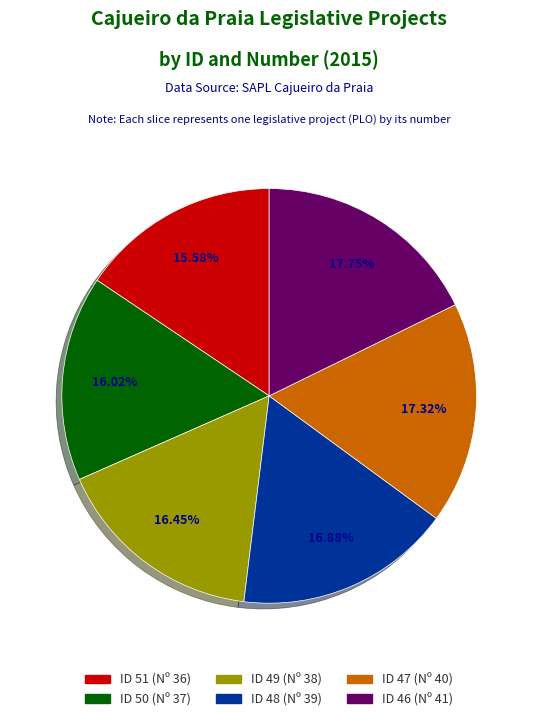

Between ID 46 (Nº 41) and ID 49 (Nº 38), which is larger?

ID 46 (Nº 41)